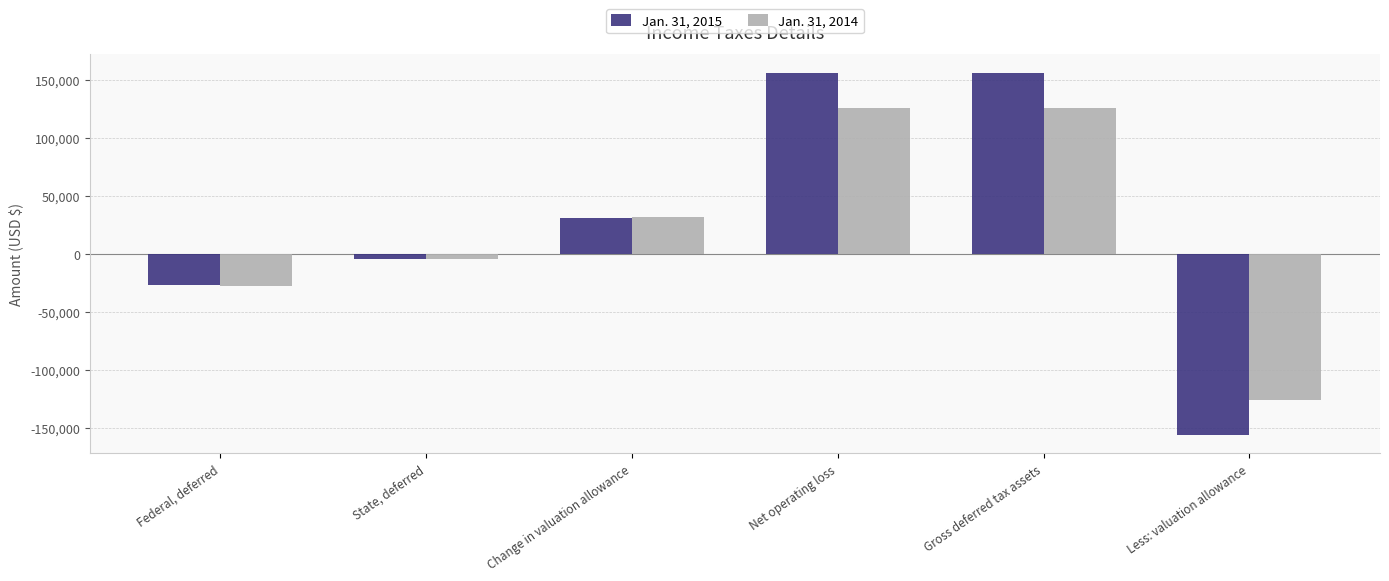

At which label is Jan. 31, 2014 closest to 0?

State, deferred